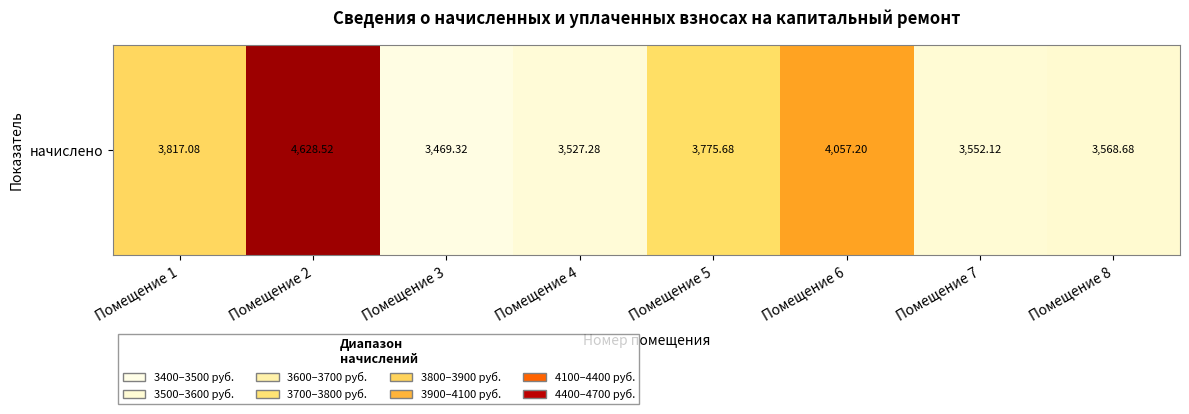

Reading left to right, extract all data points from this chart.

Помещение 1=3817.1	Помещение 2=4628.5	Помещение 3=3469.3	Помещение 4=3527.3	Помещение 5=3775.7	Помещение 6=4057.2	Помещение 7=3552.1	Помещение 8=3568.7